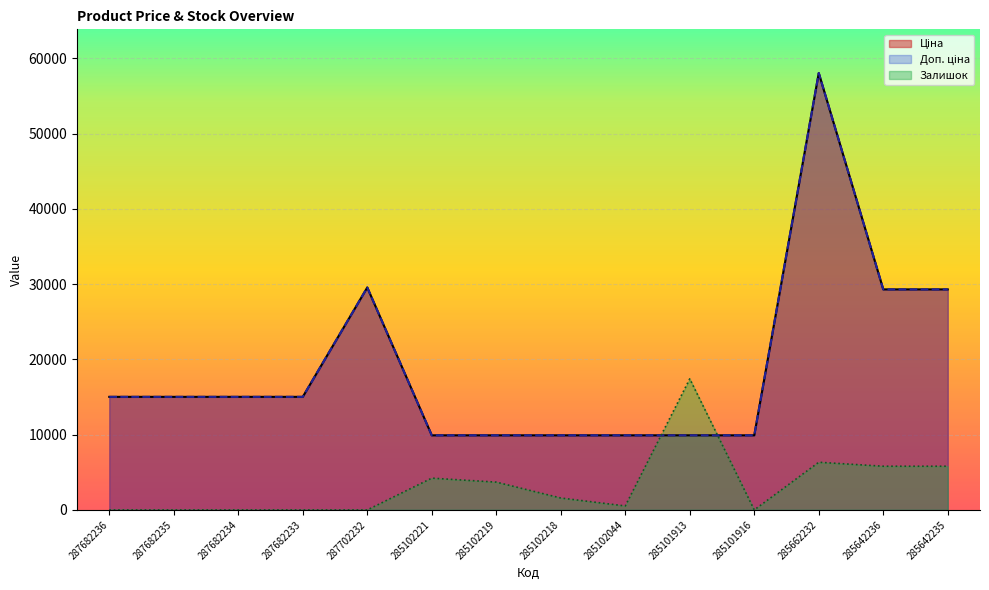

What is the difference between the highest and lowest values at 285102219?

6215.2